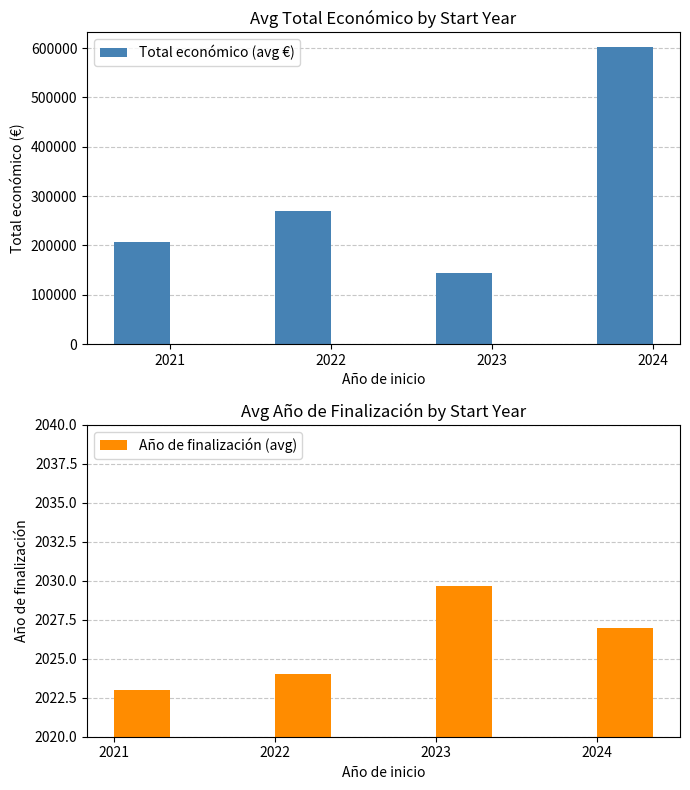

Reading left to right, list all the values displayed in this chart.

Total económico (avg €): 207056.0	270025.0	144997.0	601508.7
Año de finalización (avg): 2023.0	2024.0	2029.7	2027.0